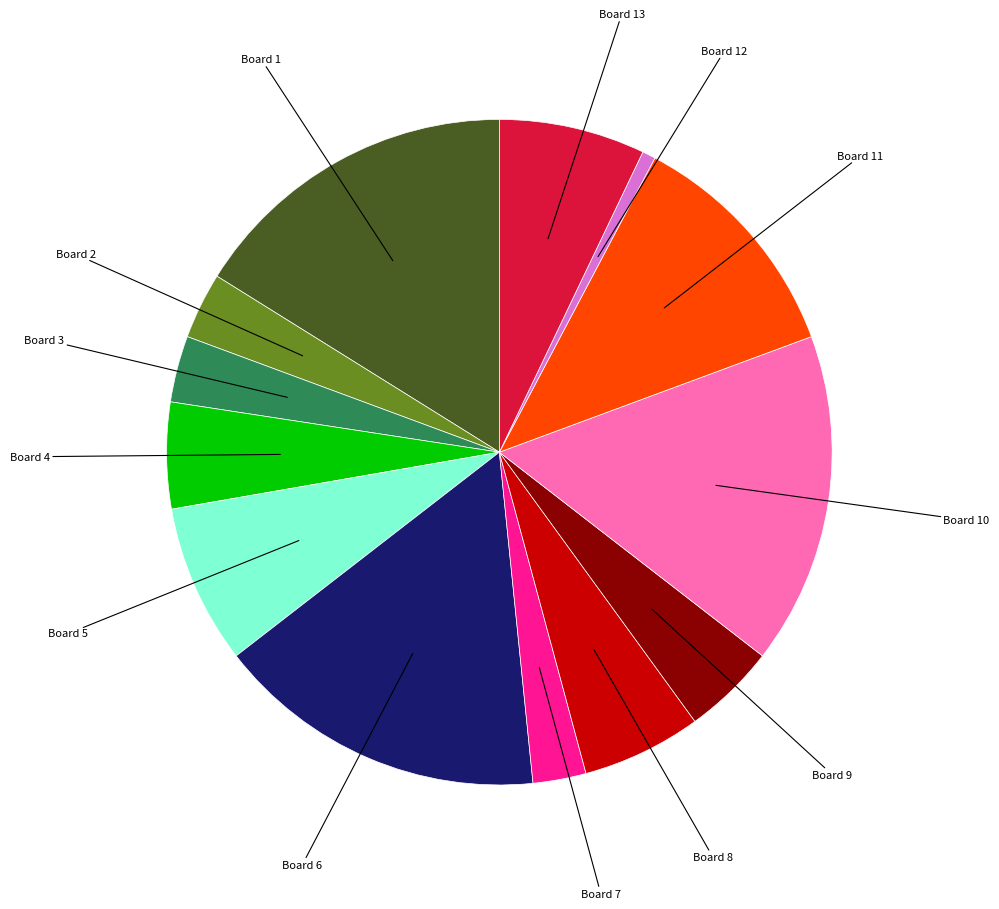

Is there any slice that represents more than half of the pie?

No